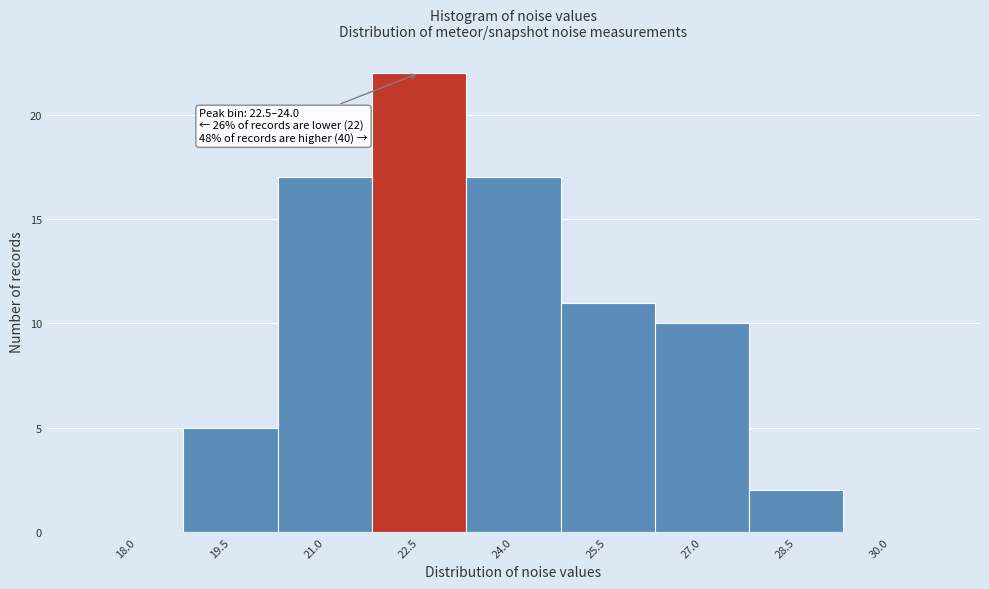

Reading left to right, extract all data points from this chart.

18.0=0	19.5=5	21.0=17	22.5=22	24.0=17	25.5=11	27.0=10	28.5=2	30.0=0